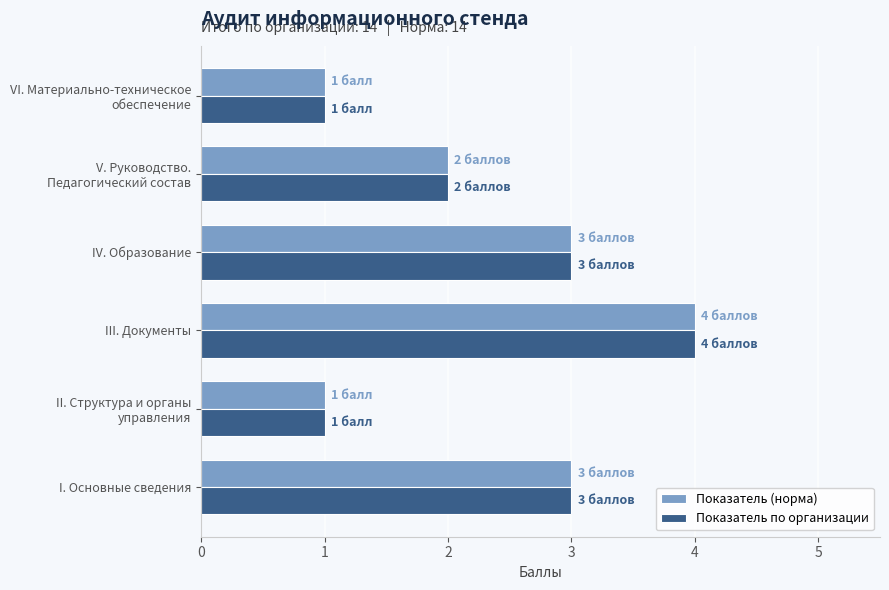

At which category is the sum across all series the highest?

III. Документы